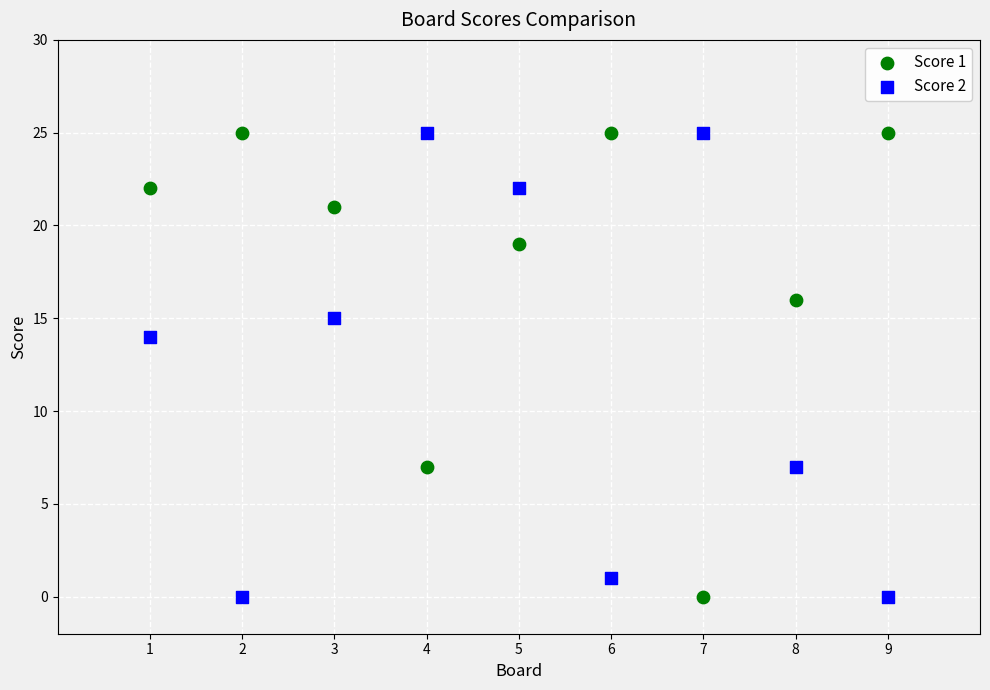

What is the X range (max minus min) for the scatter plot?

8